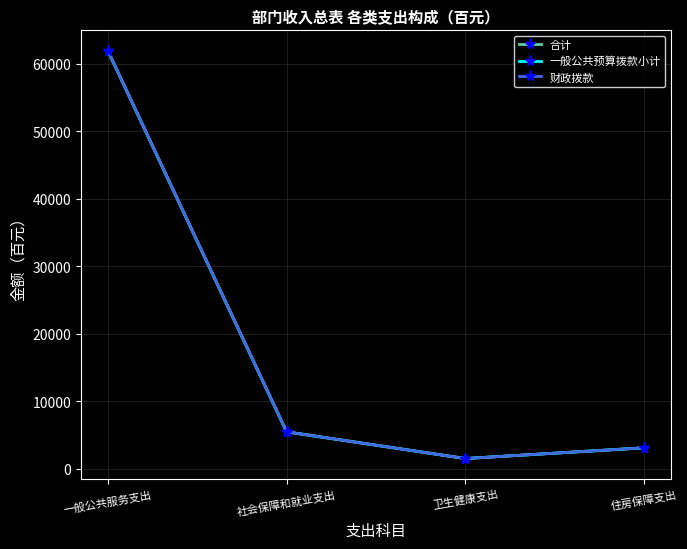

Reading left to right, what are all the values shown in this chart?

合计: 61907	5491	1539	3128
一般公共预算拨款小计: 61907	5491	1539	3128
财政拨款: 61907	5491	1539	3128